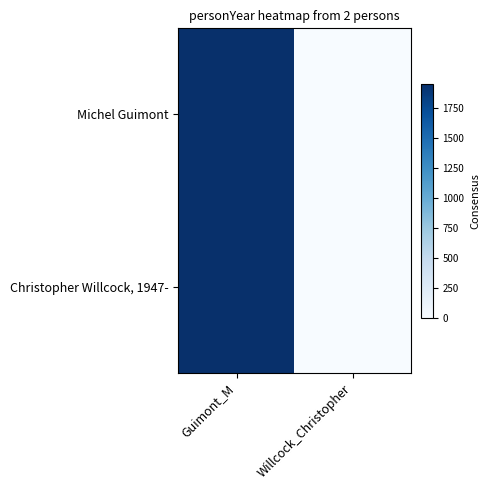

Which category has the lowest value across all series?

Willcock_Christopher